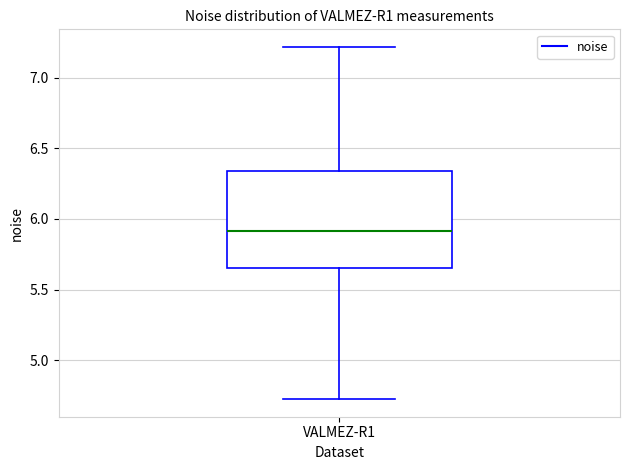

Transcribe this box plot: give where the median line is, the range the box spans, and where the two whiskers end, as read against the y-axis. The values are not printed on the chart, so give them approximately, as read against the axis.

median 5.90, box 5.65 to 6.35, whiskers 4.75 to 7.20